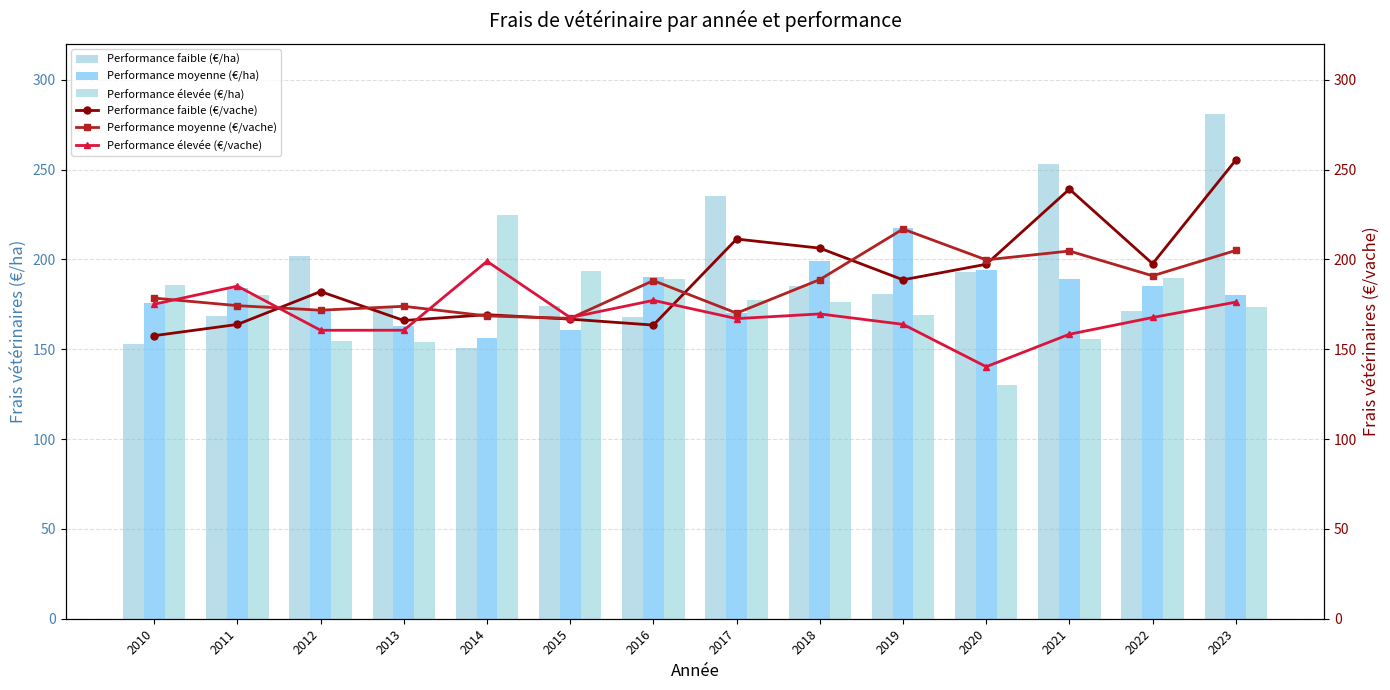

What is the total value across all series at 2017?

1131.5